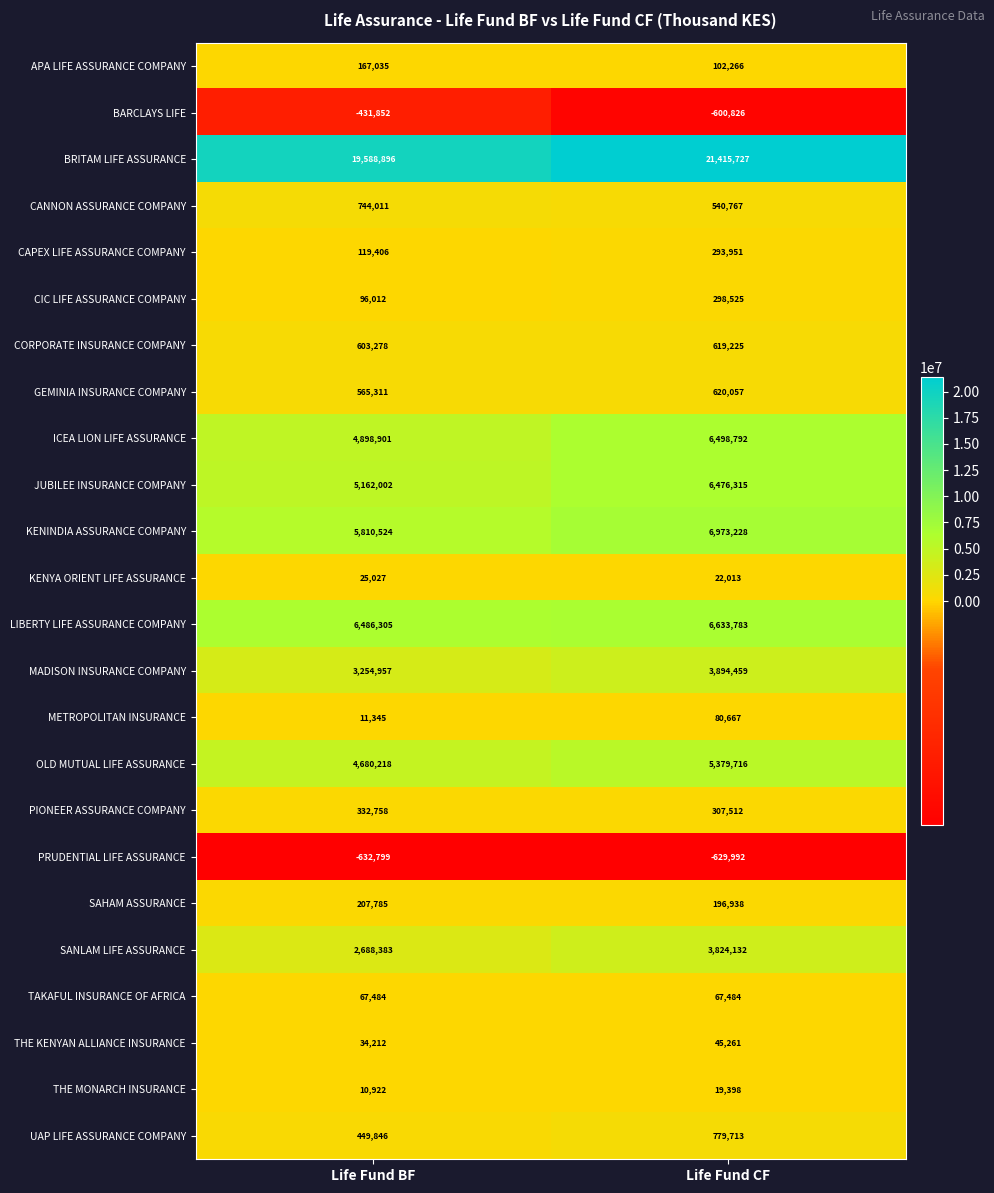

Which series has the widest spread of values?

BRITAM LIFE ASSURANCE